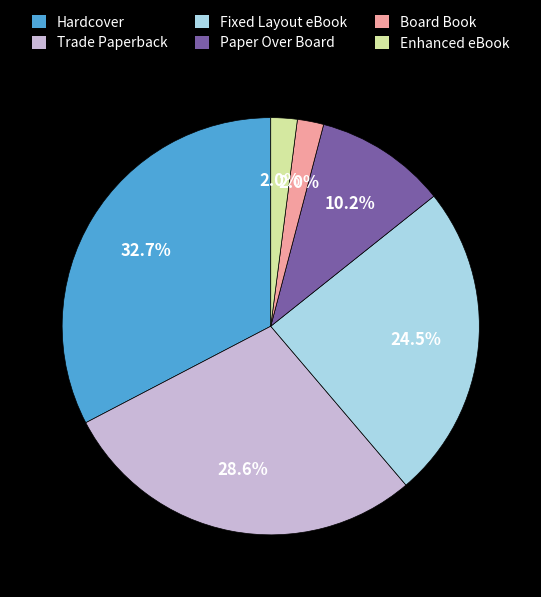

Is the sum of Hardcover and Enhanced eBook greater than half?

No